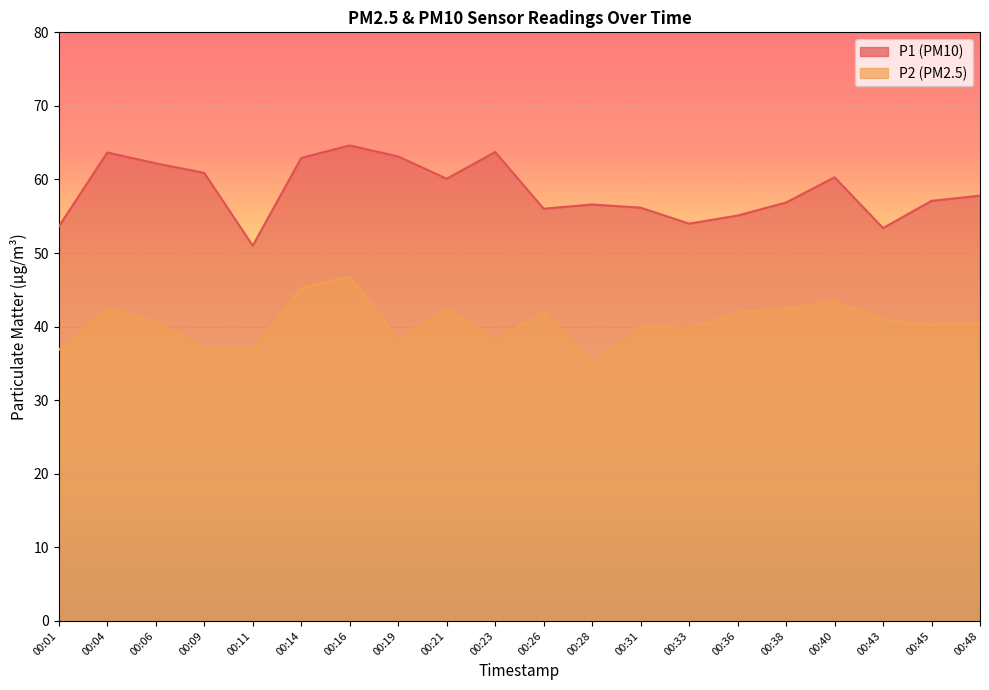

True or false: P2 has more than 1 interior local peaks.

True